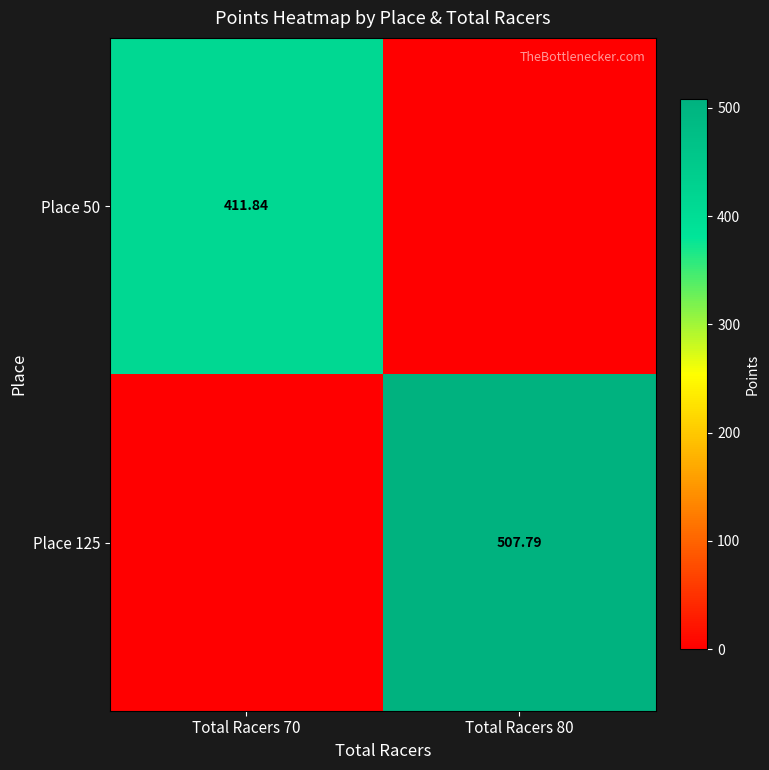

What is the average value of the Place 125 series?

253.9